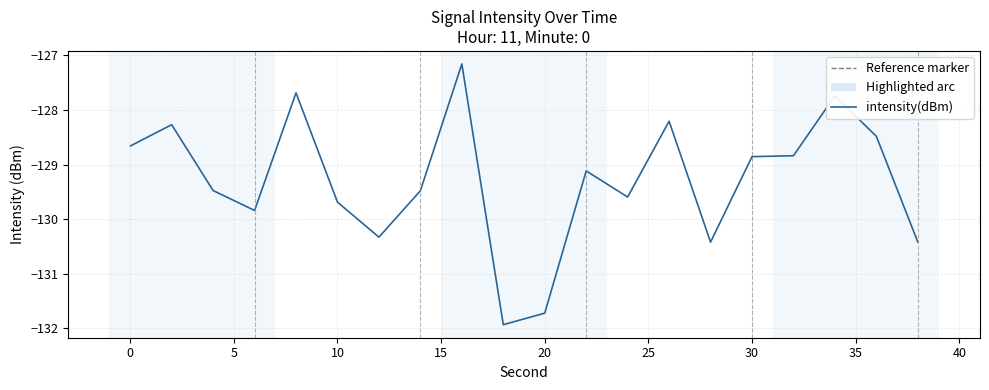

What is the greatest value displayed?

-127.2